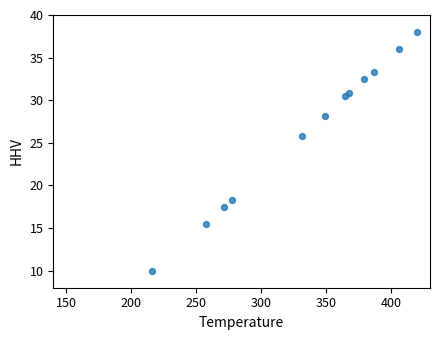

What Y value in the scatter plot is closest to 24?

25.8